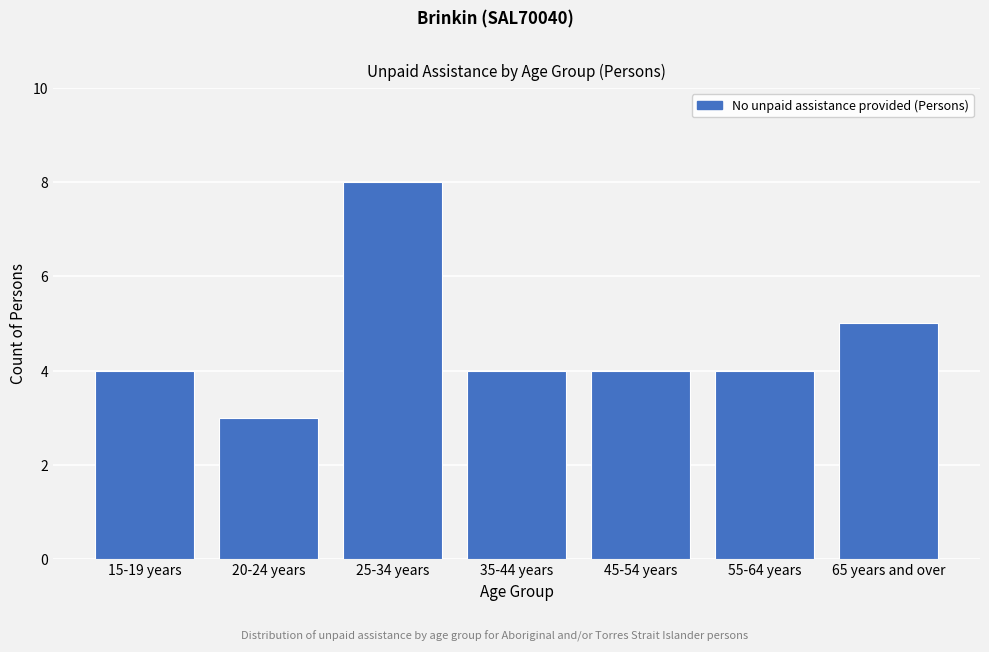

Reading right to left, transcribe all the data shown in this chart.

65 years and over=5	55-64 years=4	45-54 years=4	35-44 years=4	25-34 years=8	20-24 years=3	15-19 years=4